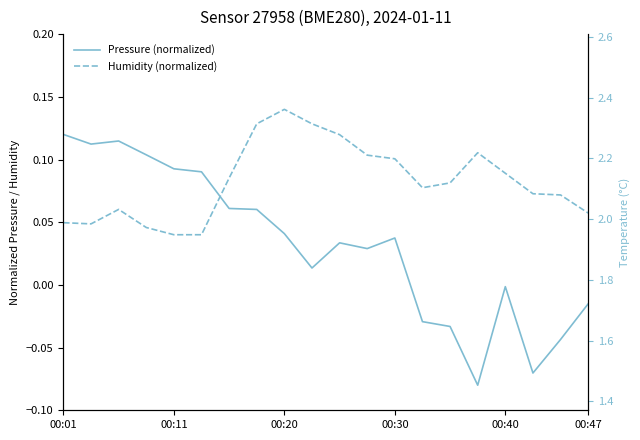

True or false: Humidity (normalized) and Pressure (normalized) intersect in this chart.

True